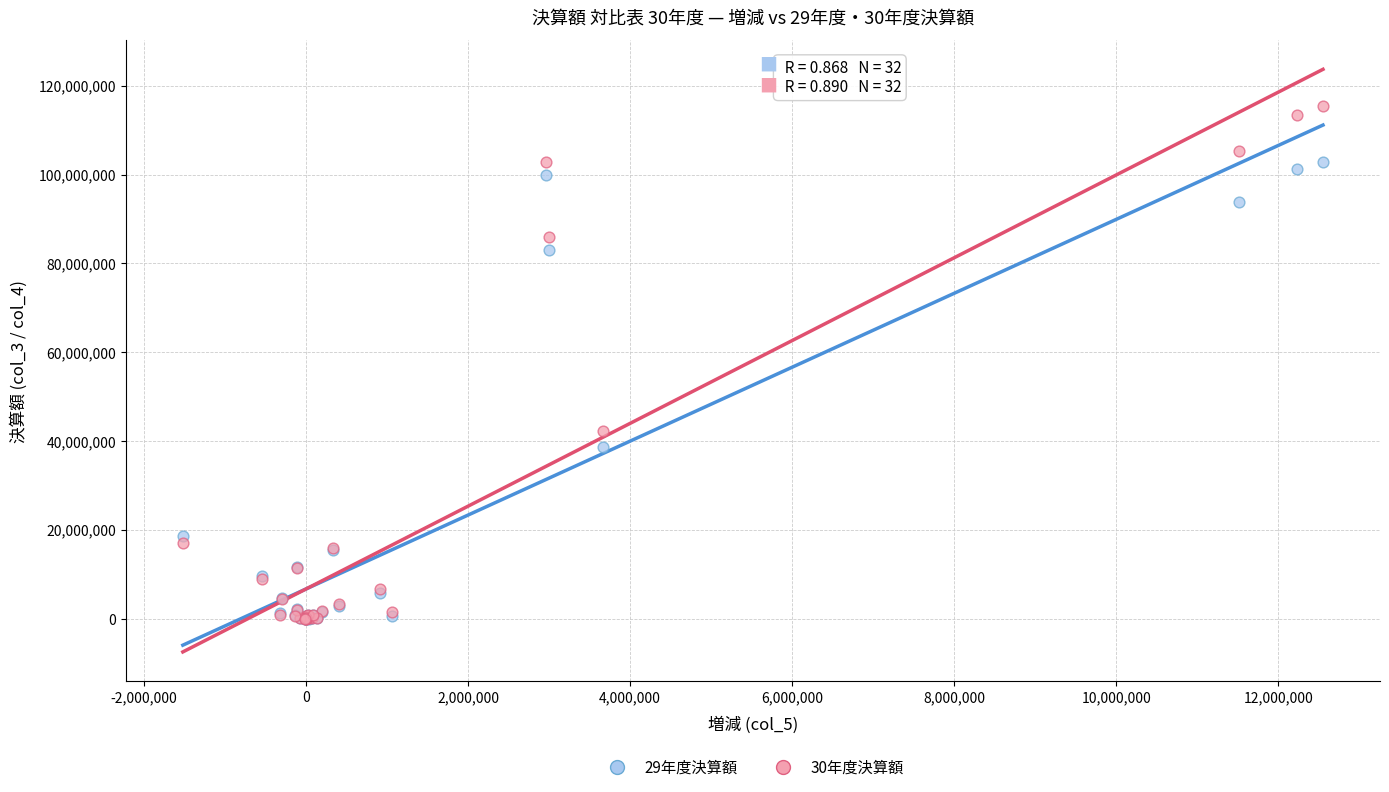

Across all series, what Y value is closest to 57691601?

42264454